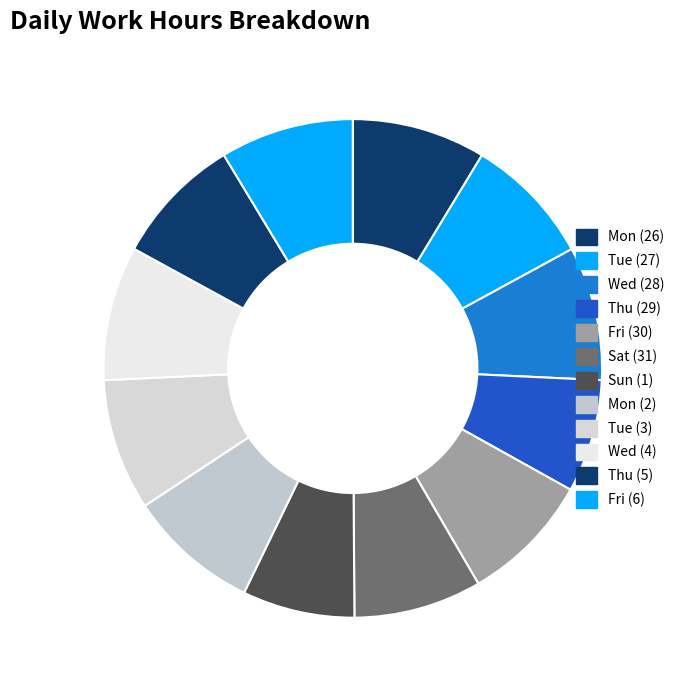

How many slices are in this pie chart?

12